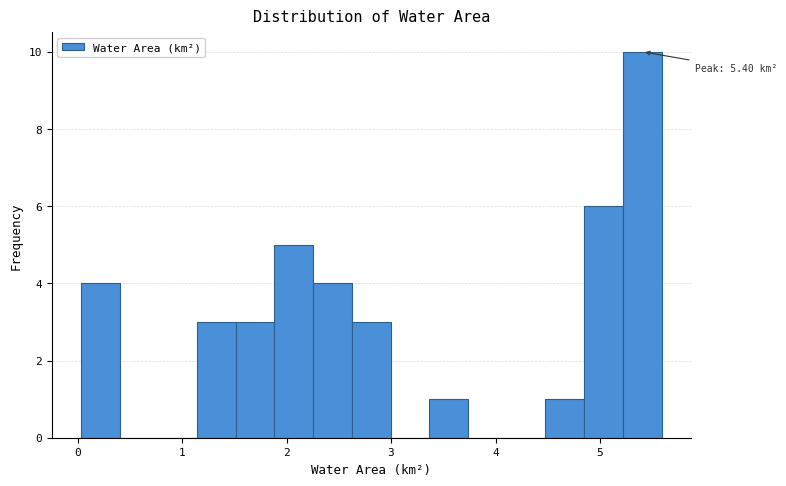

Around what value on the x-axis is the tallest bar? Give the approximate position of its centre, as read against the axis.

5.4